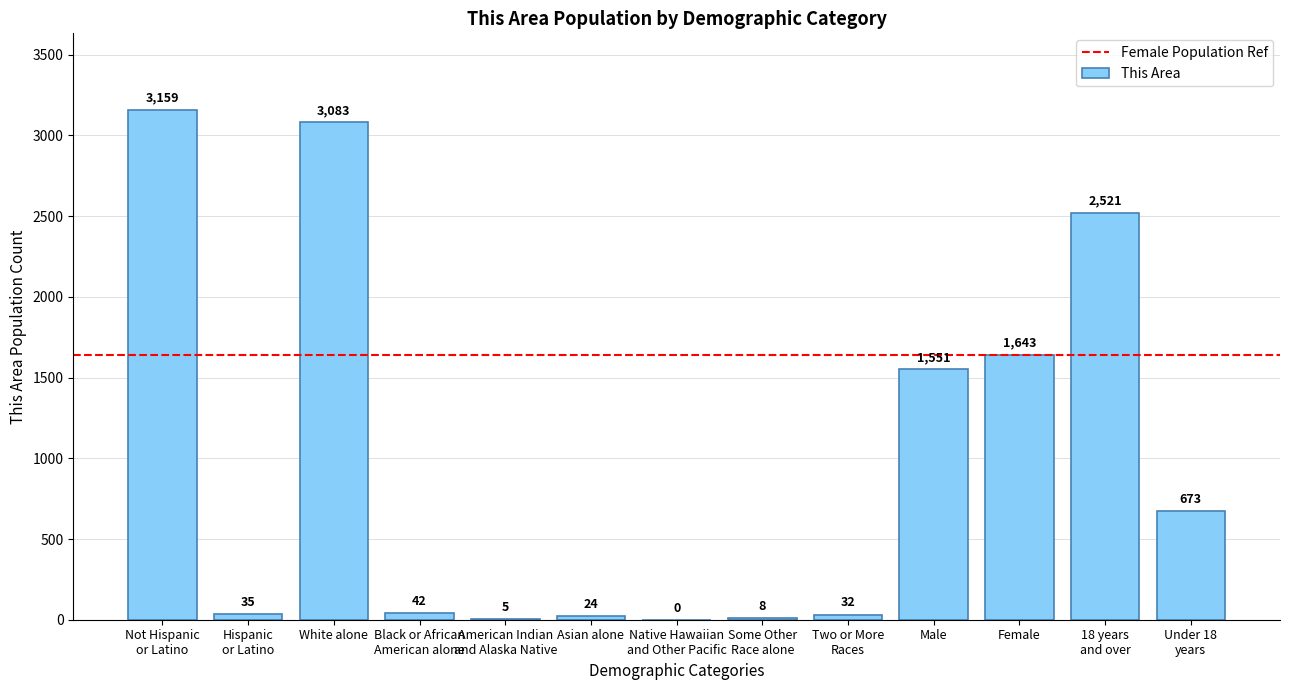

What is the maximum value shown in the chart?

3159